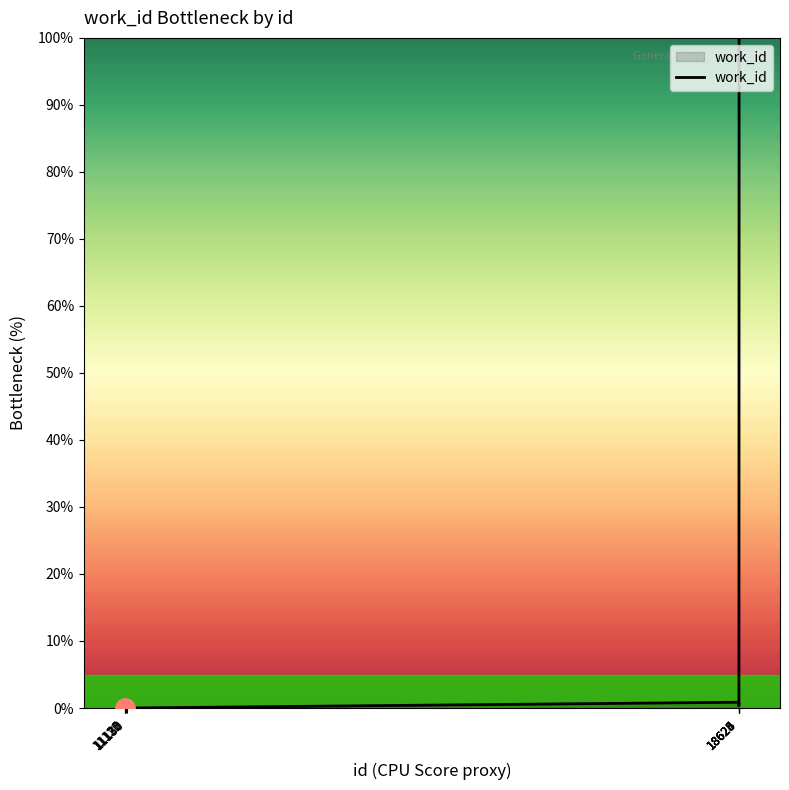

What is the difference between the values at 18628 and 18624?

99.1